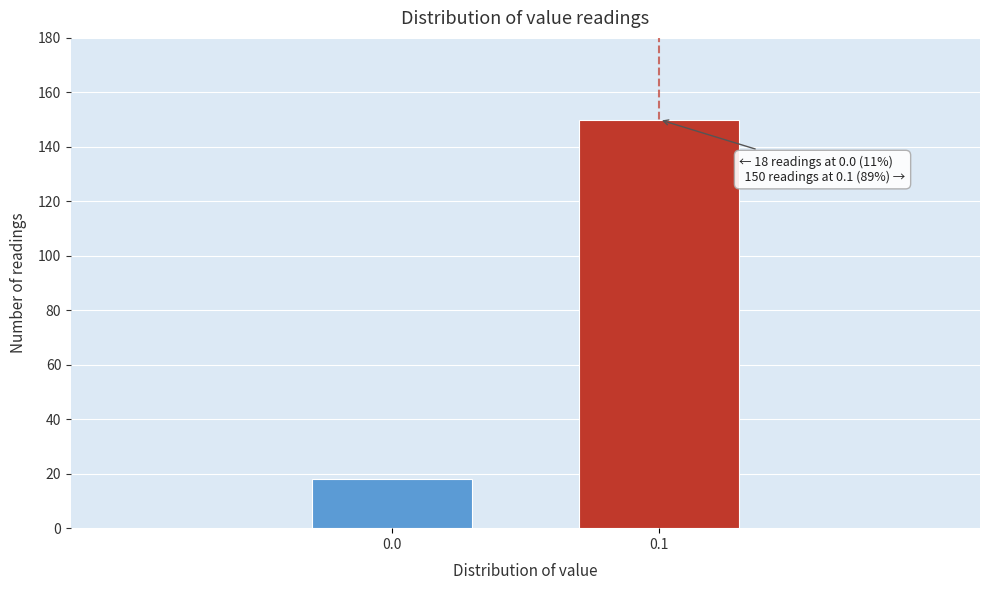

Reading left to right, transcribe all the data shown in this chart.

18	150